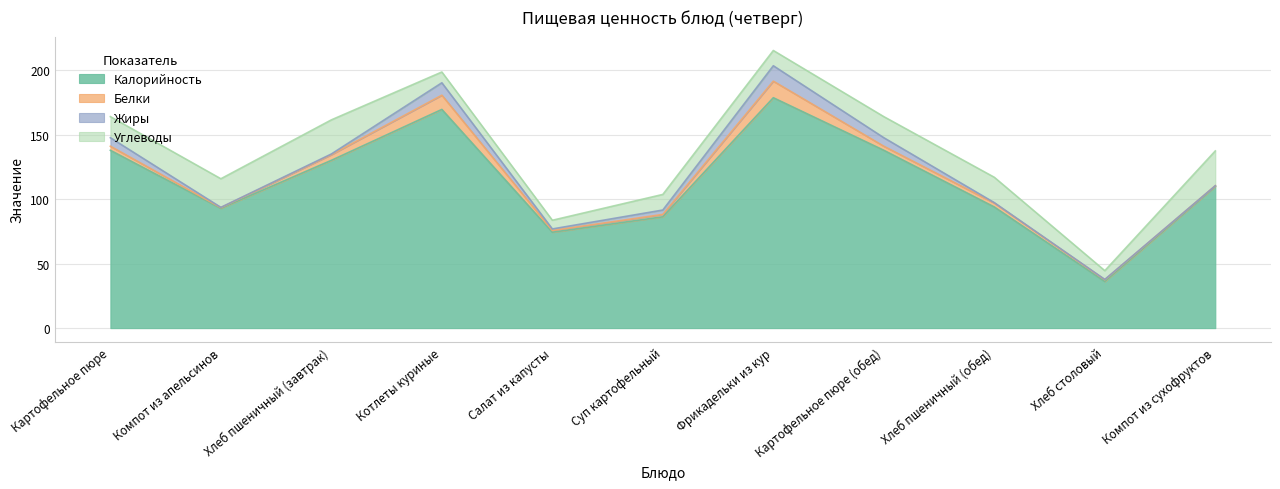

What is the label of the 1st point from the right?

Компот из сухофруктов